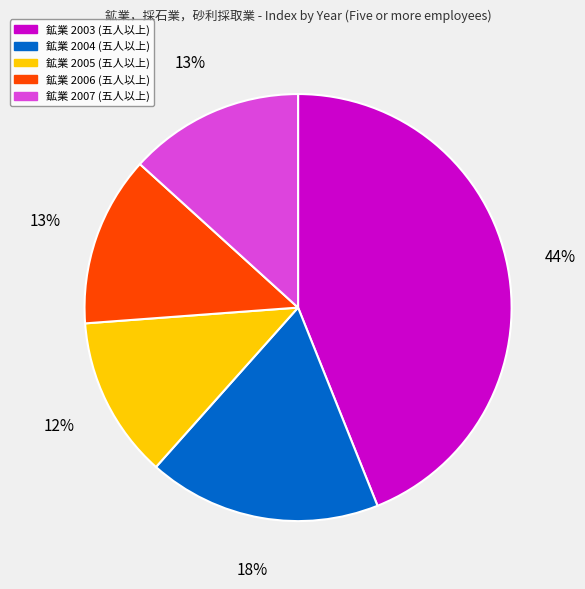

Is it true that 鉱業 2005 (五人以上) is 21% of the pie?

False